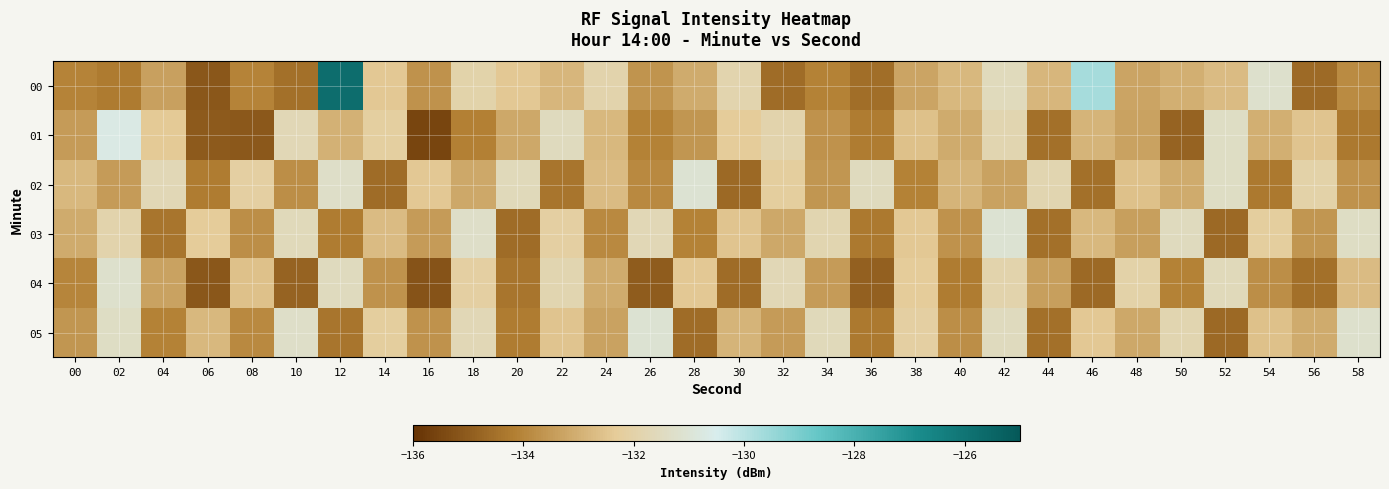

Which has a higher value, 20 or 58?

20